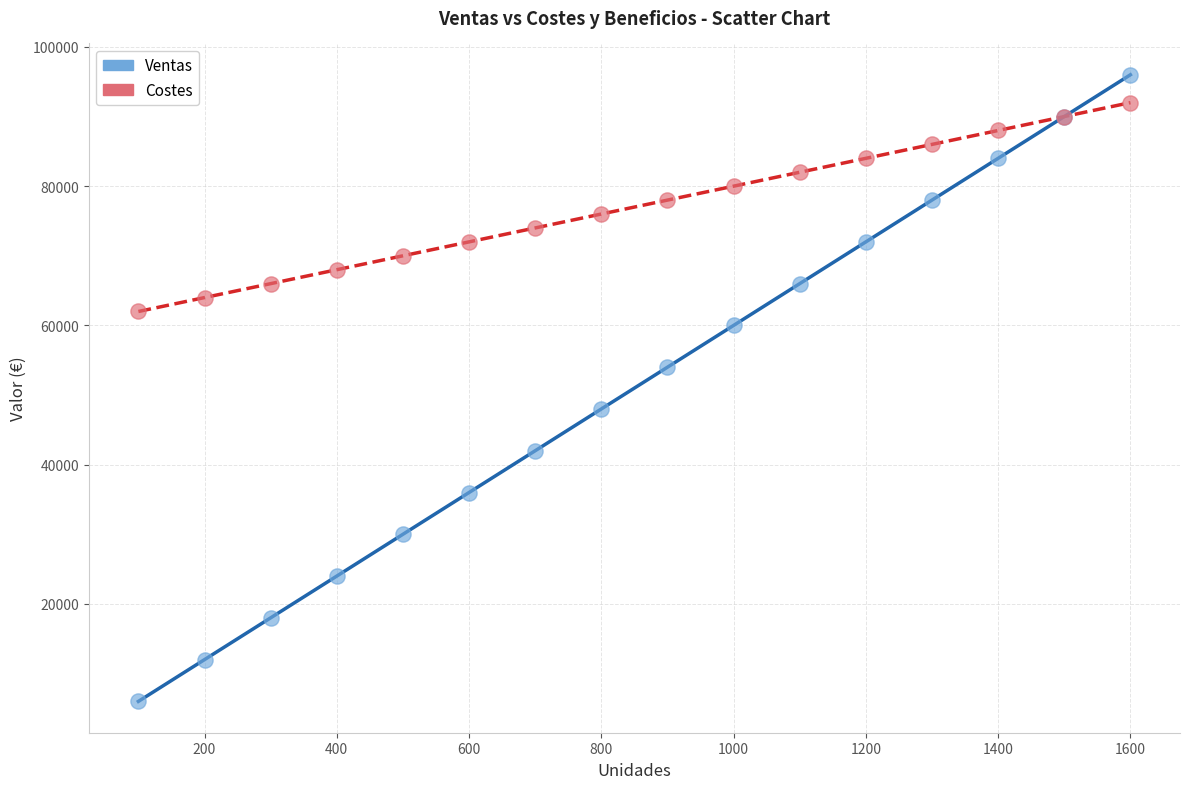

What is the X range (max minus min) for the scatter plot?

1500